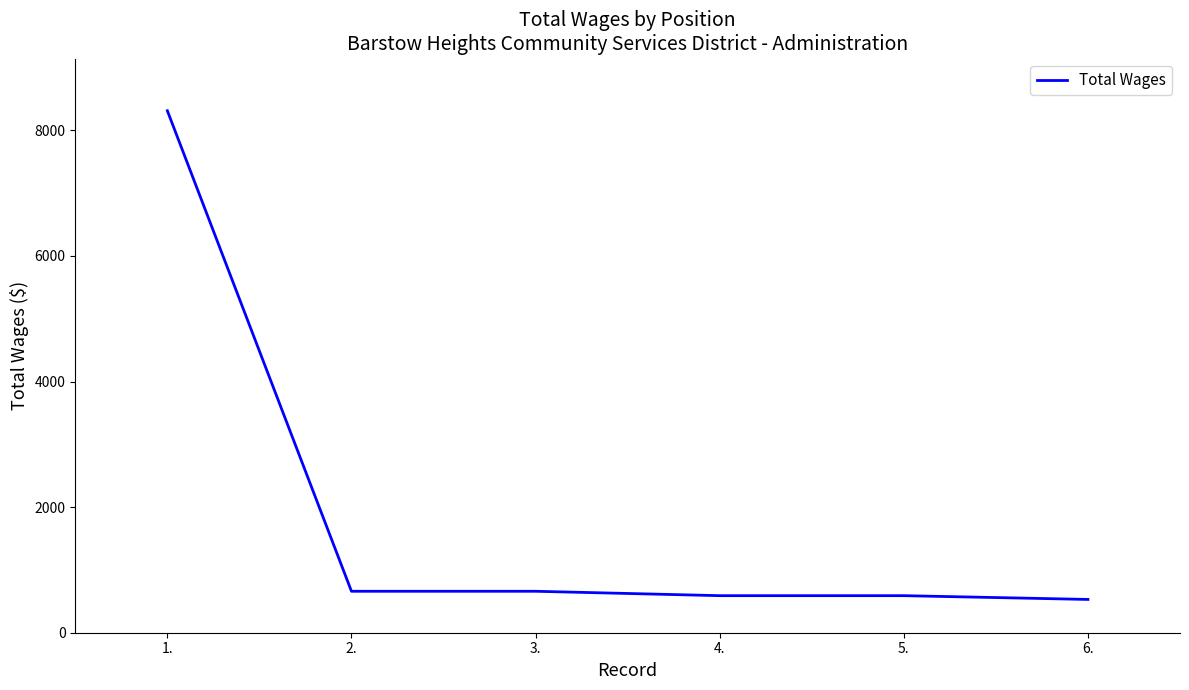

What is the ratio of the value at 4. to the value at 5.?

1.0